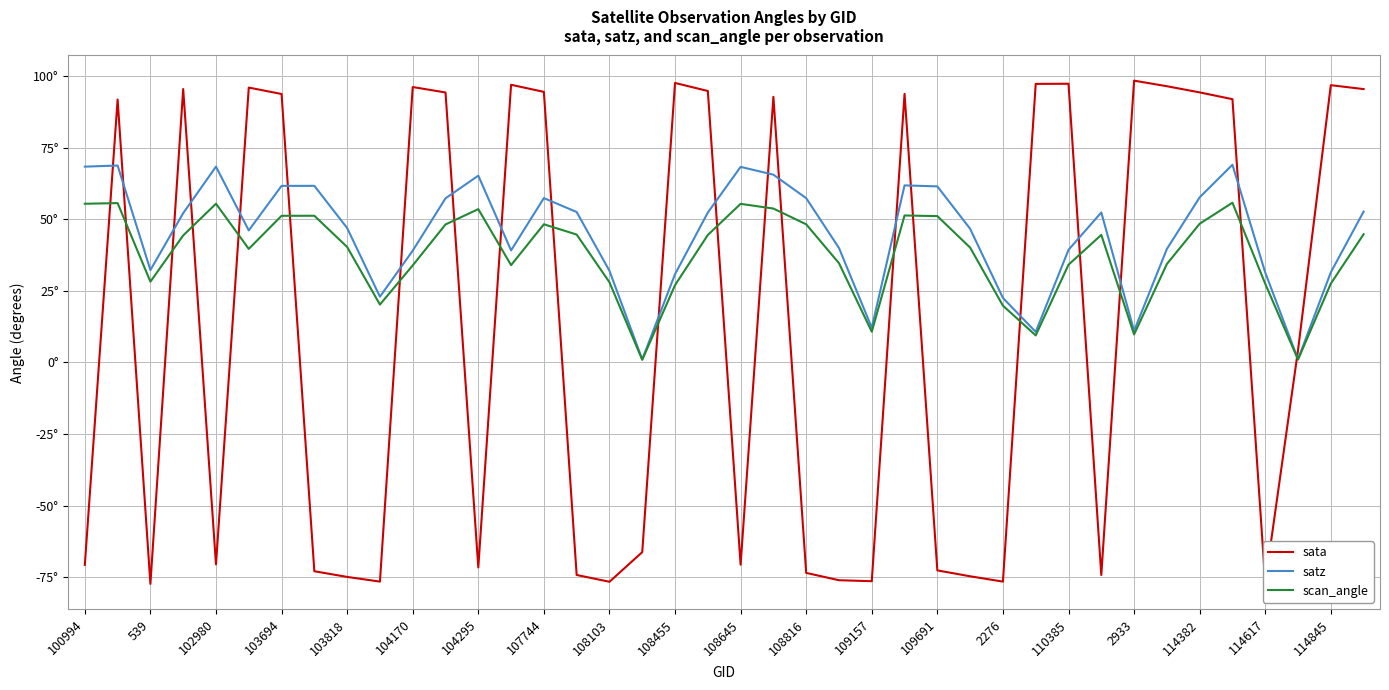

What is the maximum value for scan_angle?

55.8